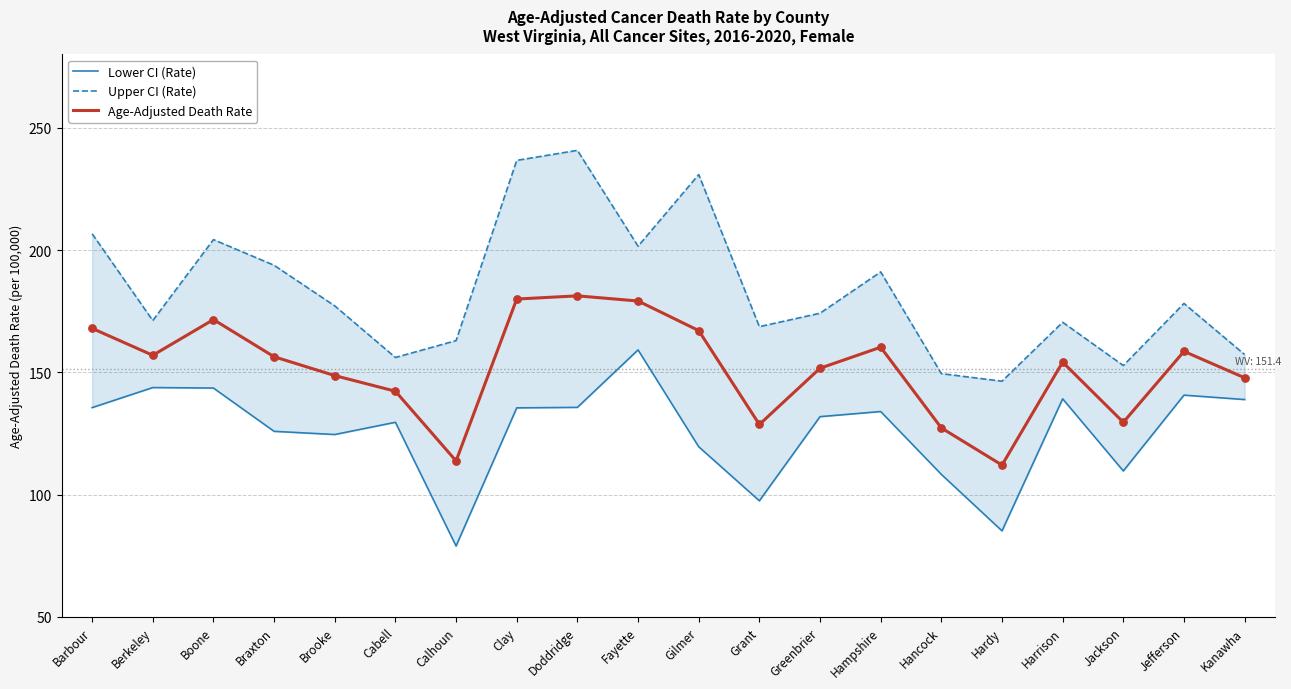

At how many categories does at least one series exceed 109?

20